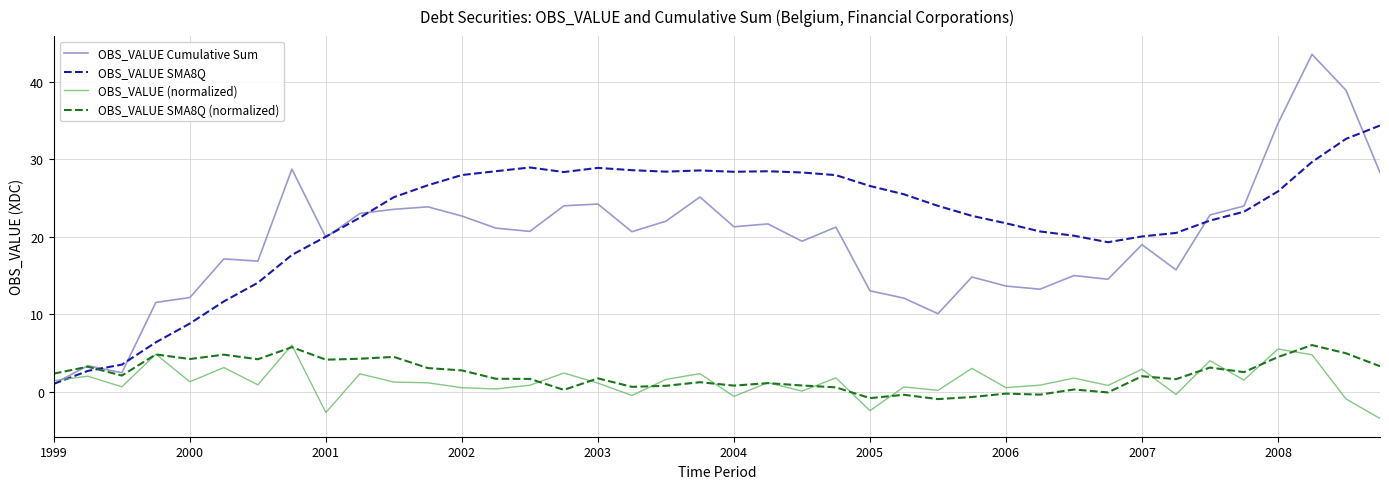

Which series has the largest total across all categories?

OBS_VALUE SMA8Q